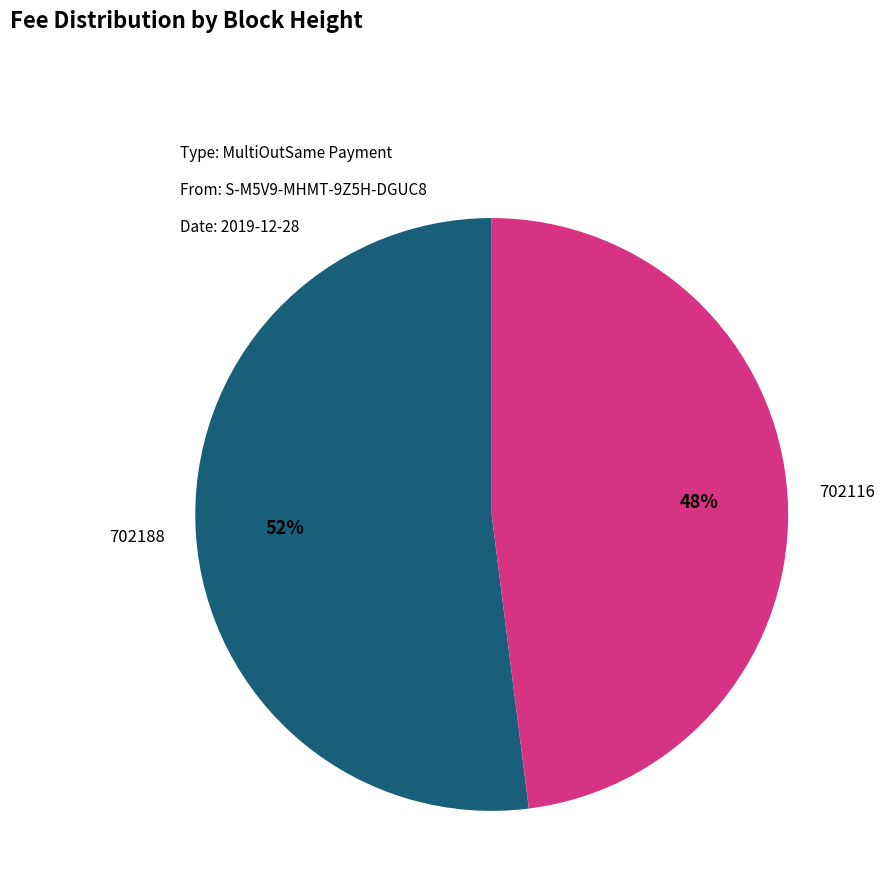

To the nearest percent, what is the average slice percentage?

50%